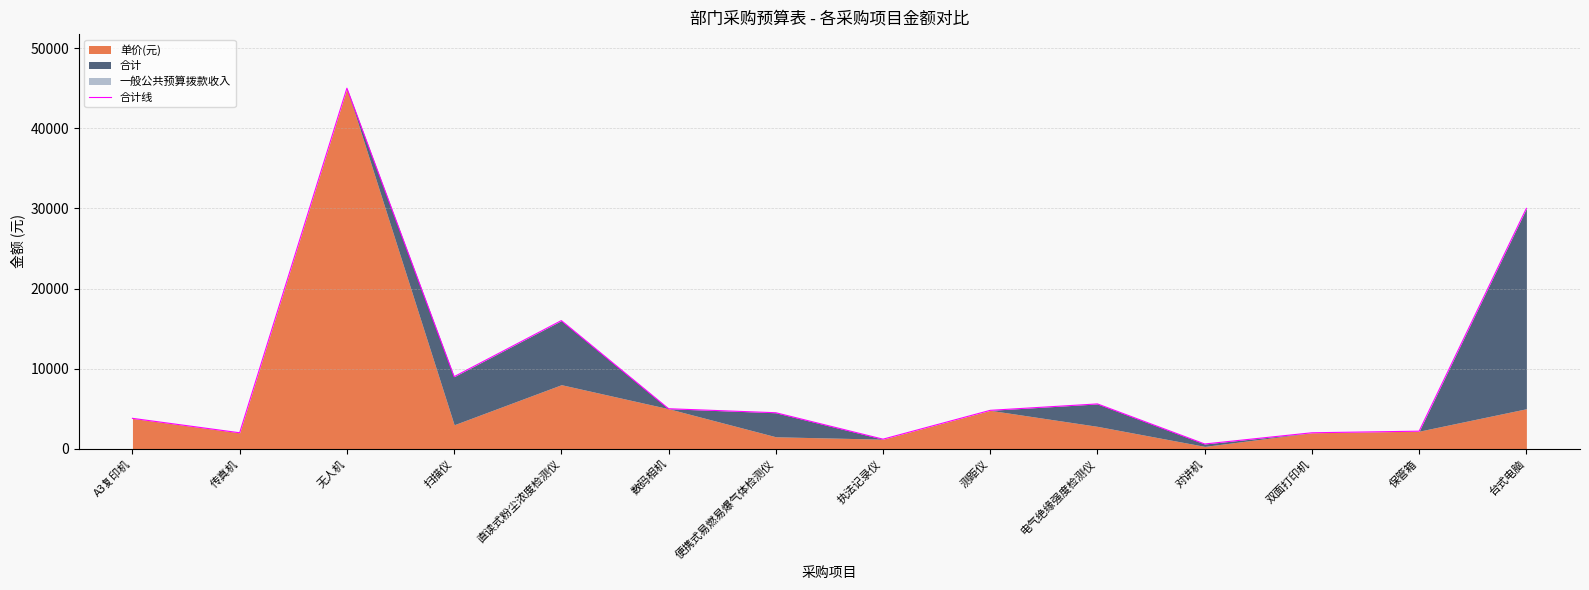

Reading right to left, transcribe all the data shown in this chart.

30000	2200	2000	600	5600	4800	1200	4500	5000	16000	9000	45000	2000	3800